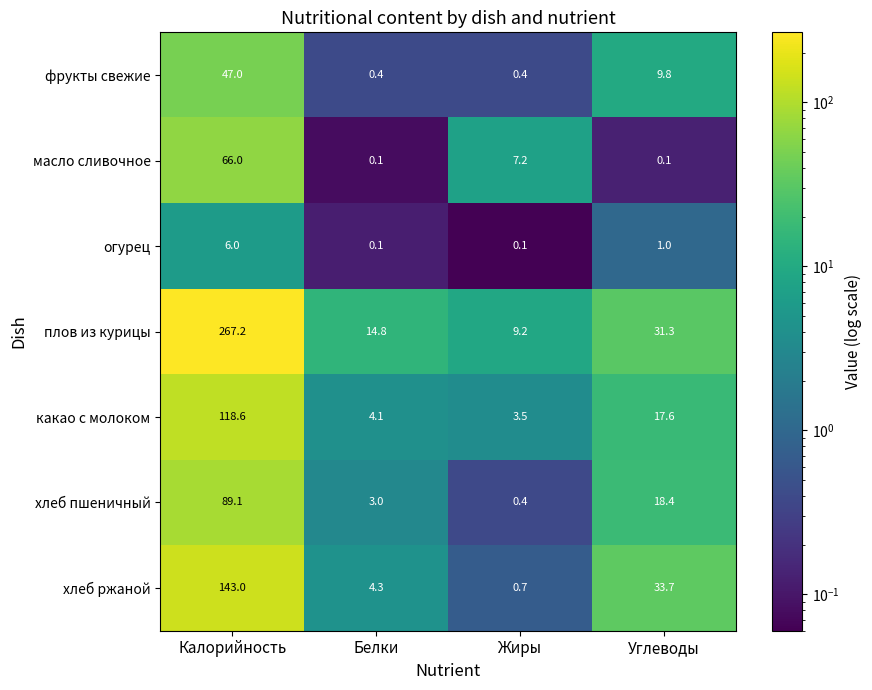

Reading left to right, extract all data points from this chart.

фрукты свежие: 47.0	0.4	0.4	9.8
масло сливочное: 66.0	0.1	7.2	0.1
огурец: 6.0	0.1	0.1	1.0
плов из курицы: 267.2	14.8	9.2	31.3
какао с молоком: 118.6	4.1	3.5	17.6
хлеб пшеничный: 89.1	3.0	0.4	18.4
хлеб ржаной: 143.0	4.3	0.7	33.7